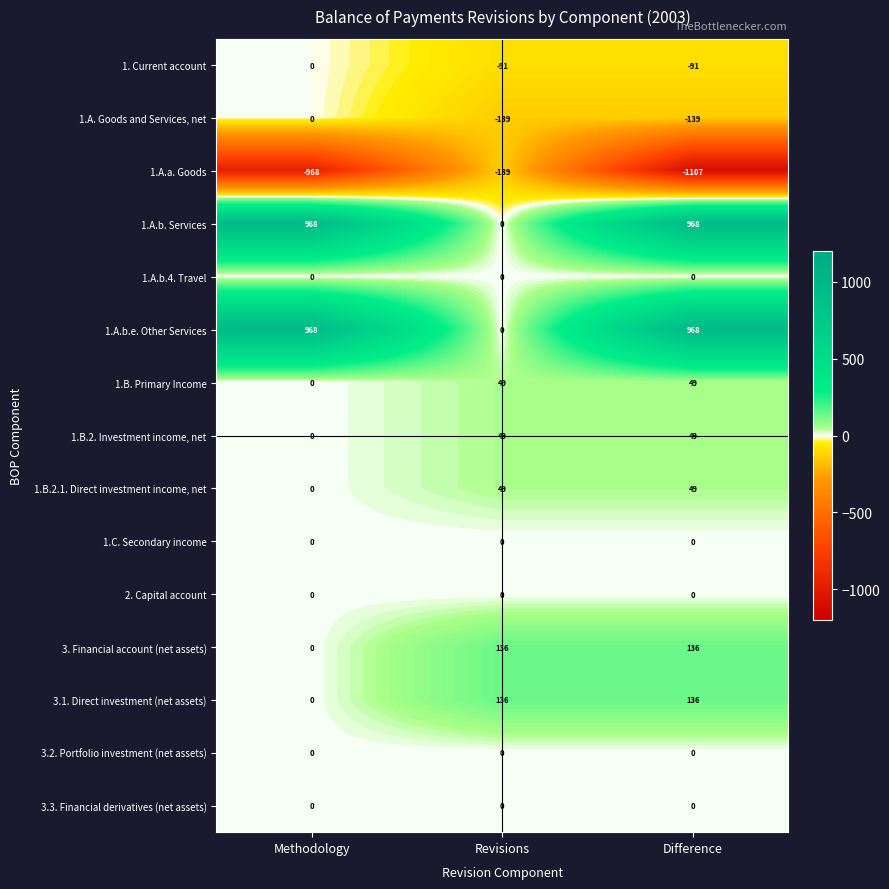

At which category does the chart reach its minimum across all series?

Difference